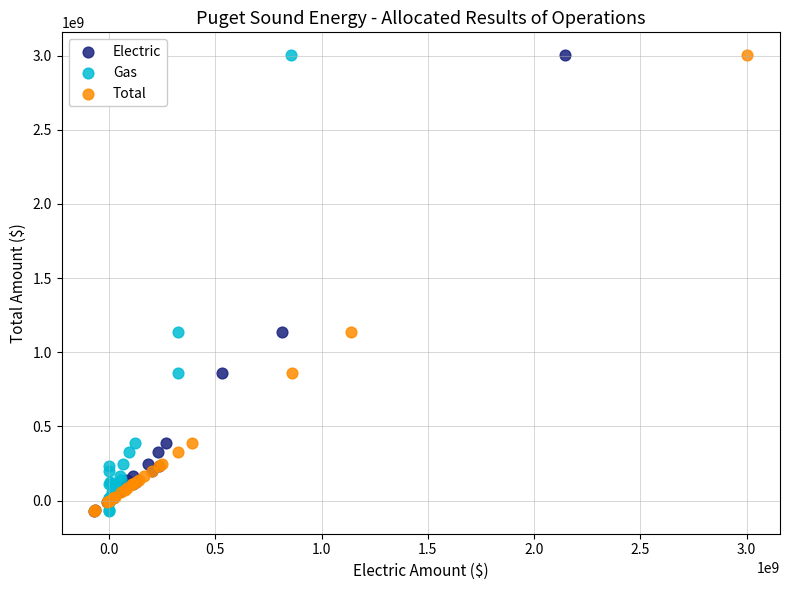

What are all the series names shown in the legend?

Electric, Gas, Total